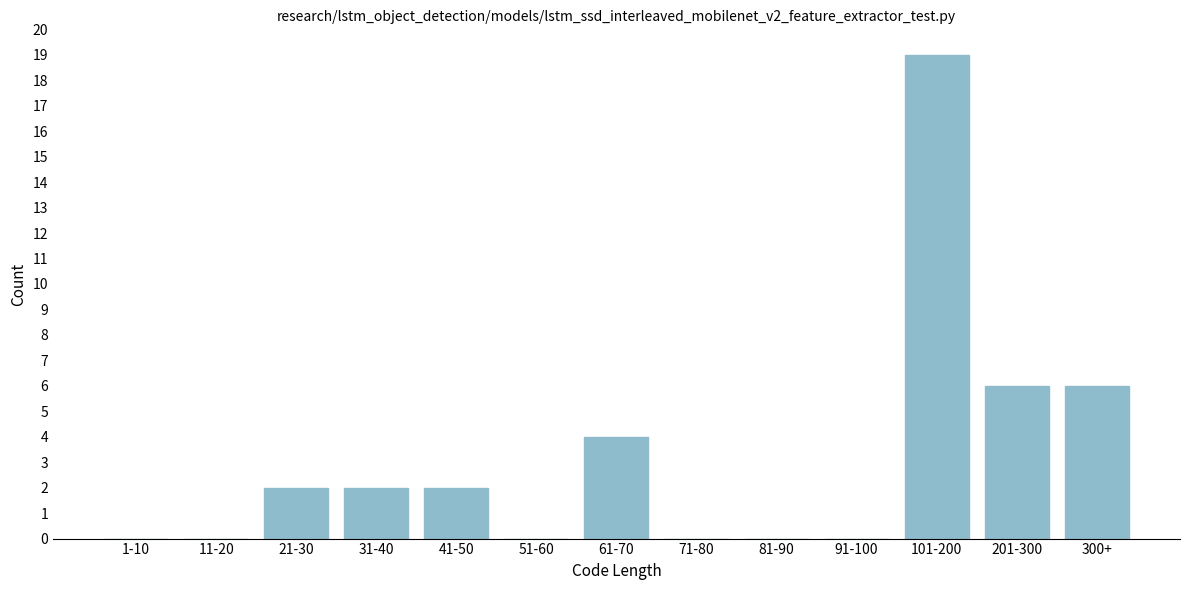

Reading right to left, extract all data points from this chart.

300+=6	201-300=6	101-200=19	91-100=0	81-90=0	71-80=0	61-70=4	51-60=0	41-50=2	31-40=2	21-30=2	11-20=0	1-10=0